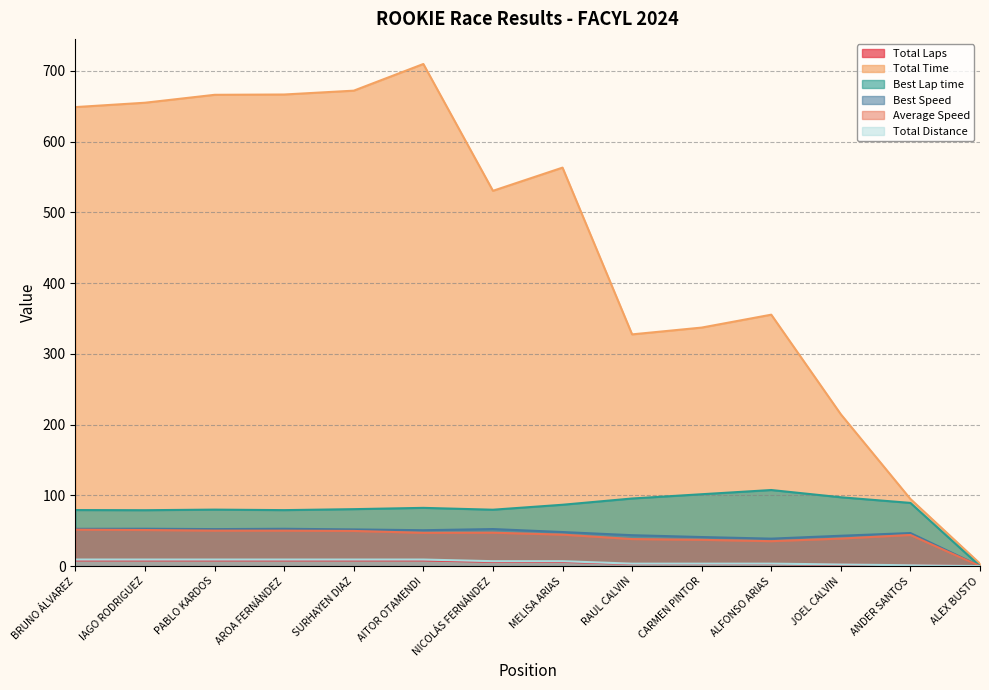

True or false: Total Laps and Average Speed cross at least once.

False